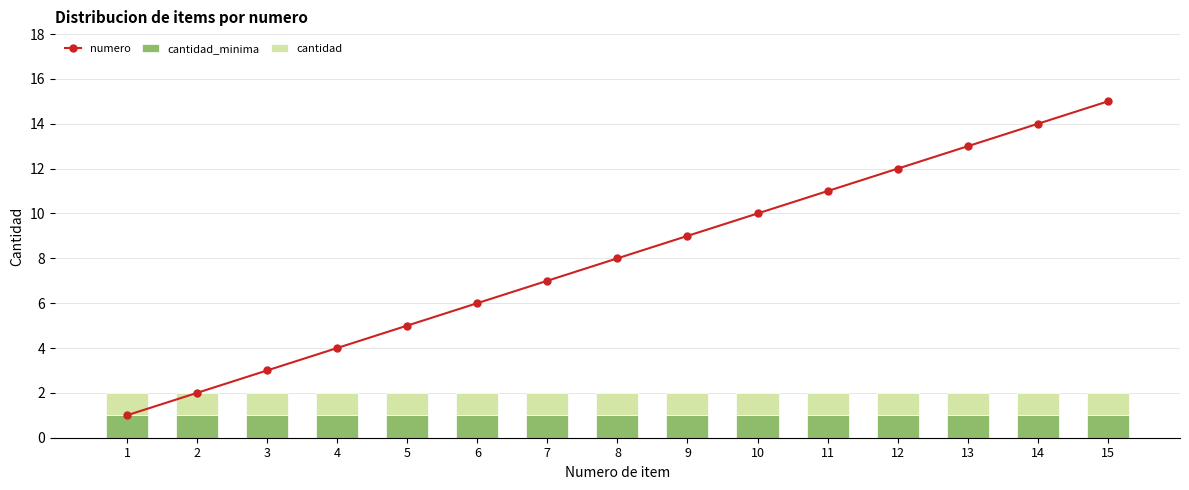

What is the value of the cantidad_minima bar at the 4th from the left?

1